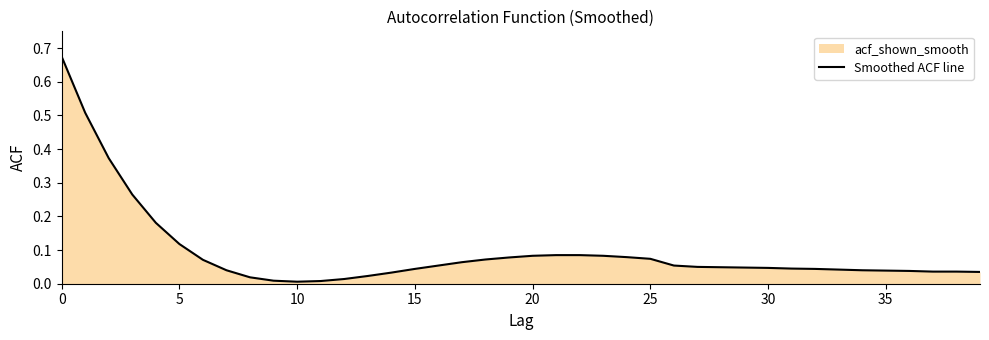

What is the label of the 14th point from the right?

26